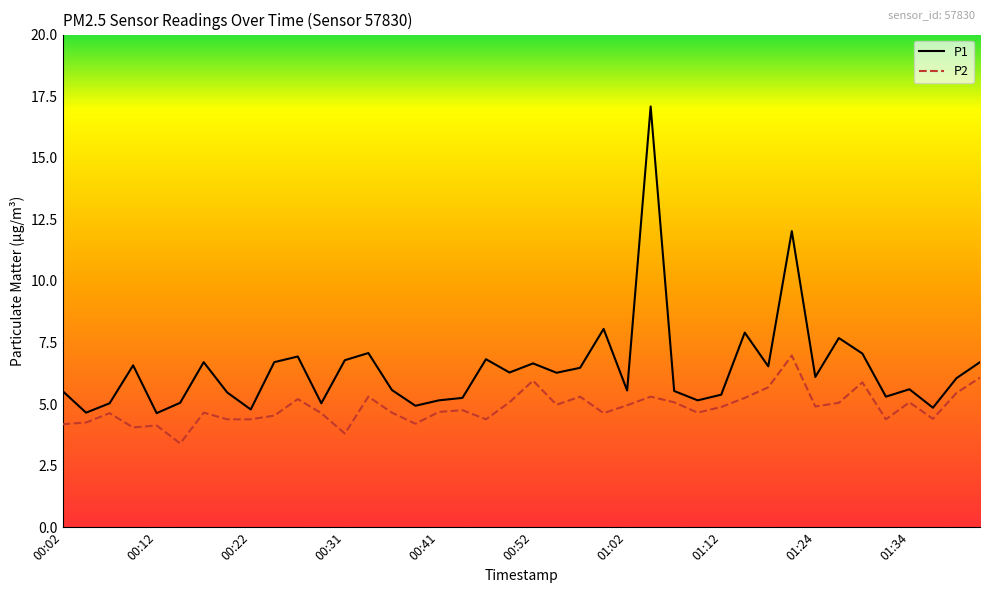

Count the number of categories in the chart.

40